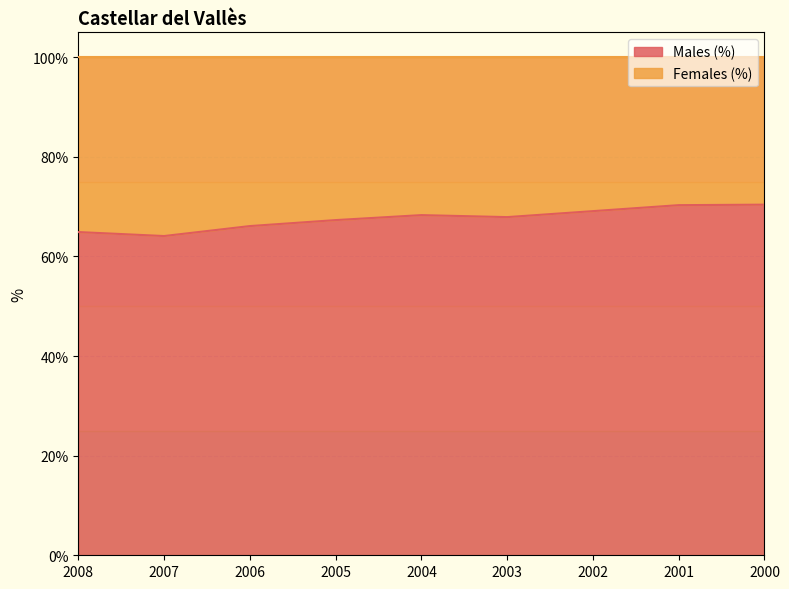

What is the value of the 2nd point from the left?

64.1